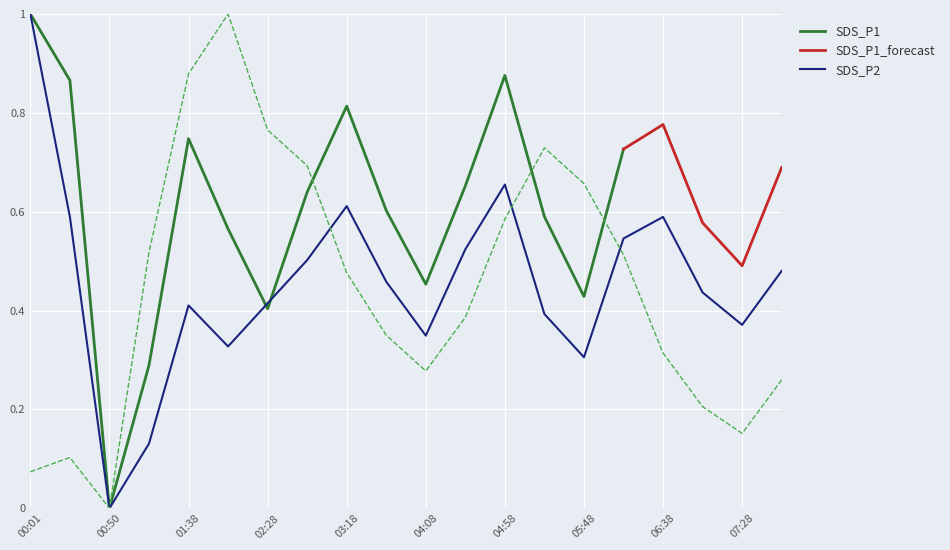

What is the total value across all series at 05:48?

1.0